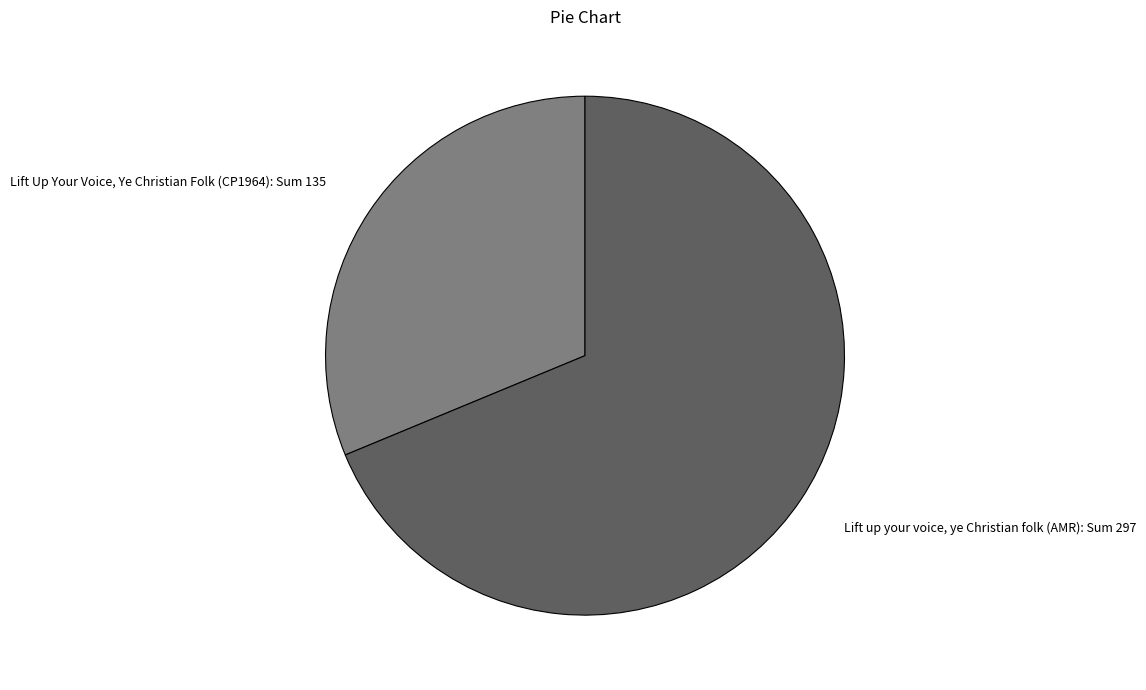

Do Lift up your voice, ye Christian folk (AMR): Sum 297 and Lift Up Your Voice, Ye Christian Folk (CP1964): Sum 135 together represent more than half of the pie?

Yes